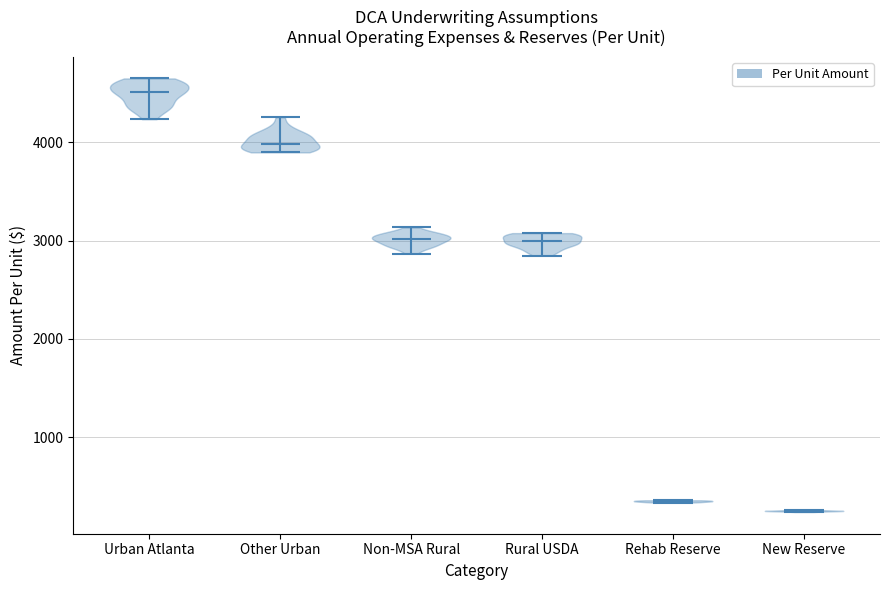

Reading left to right, read every violin against the y-axis: where its median line is, and the lowest and highest points it reaches. The values are not printed on the chart, so give them approximately, as read against the axis.

Urban Atlanta: median line 4500, lowest point 4200, highest point 4700
Other Urban: median line 4000, lowest point 3900, highest point 4300
Non-MSA Rural: median line 3000, lowest point 2900, highest point 3100
Rural USDA: median line 3000, lowest point 2800, highest point 3100
Rehab Reserve: median line 300, lowest point 300, highest point 400
New Reserve: median line 200, lowest point 200, highest point 300